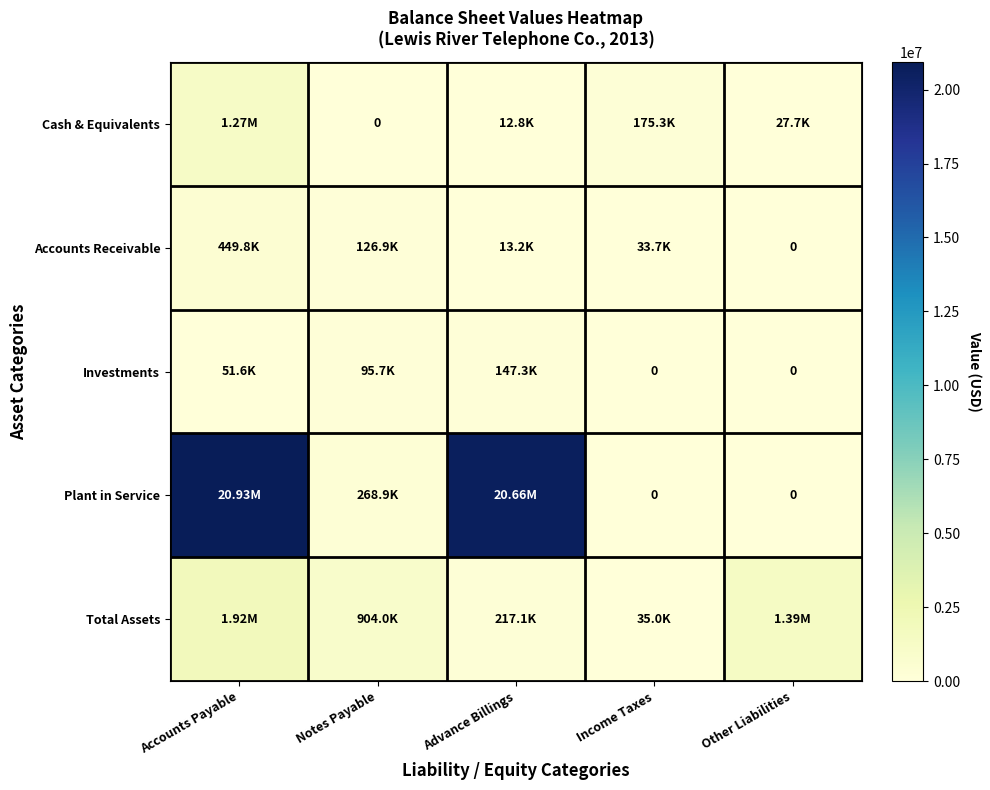

What is the maximum value shown in the chart?

20929486.2